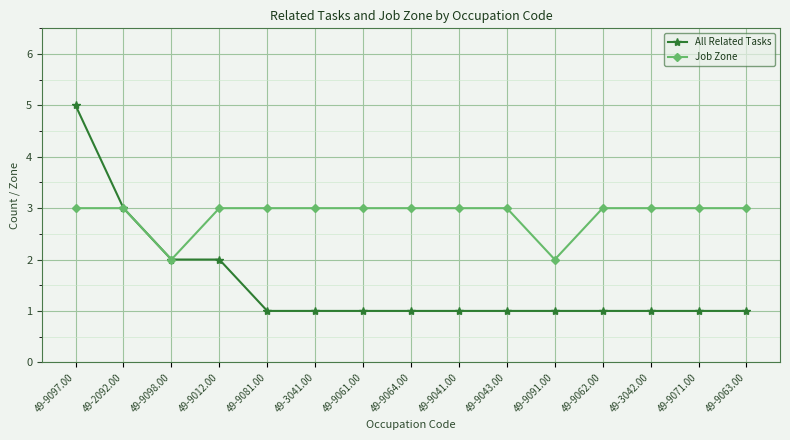

What is the label of the 11th point from the right?

49-9081.00